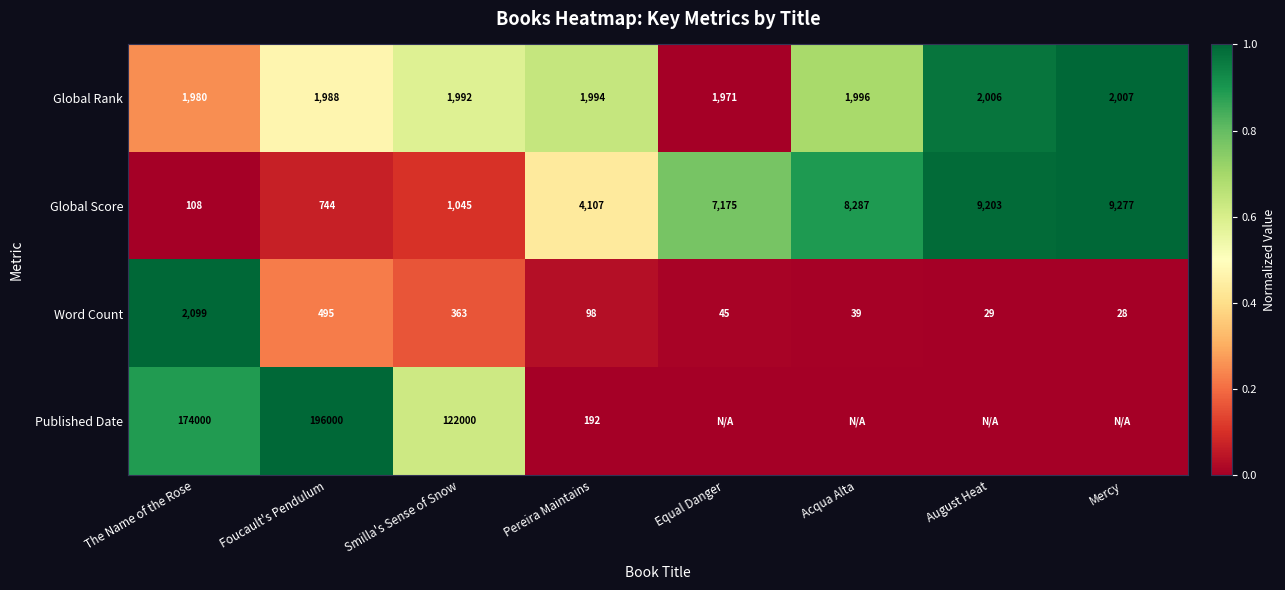

What is the total value across all series at Acqua Alta?

1.6